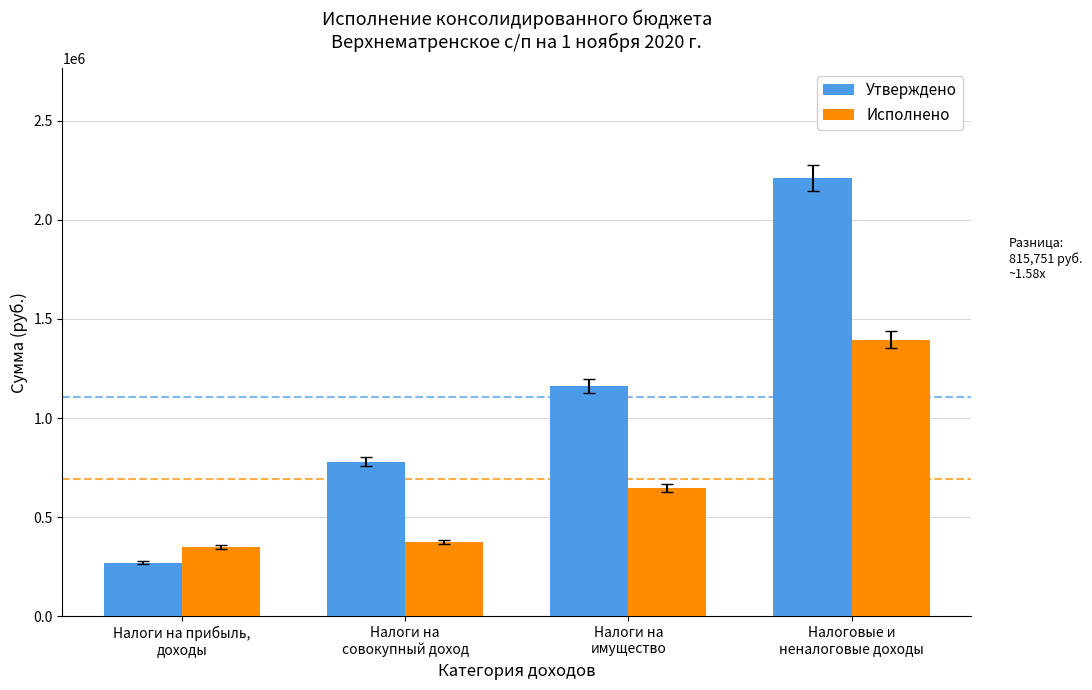

What is the difference between the maximum and second lowest values in the Исполнено series?

1019202.3